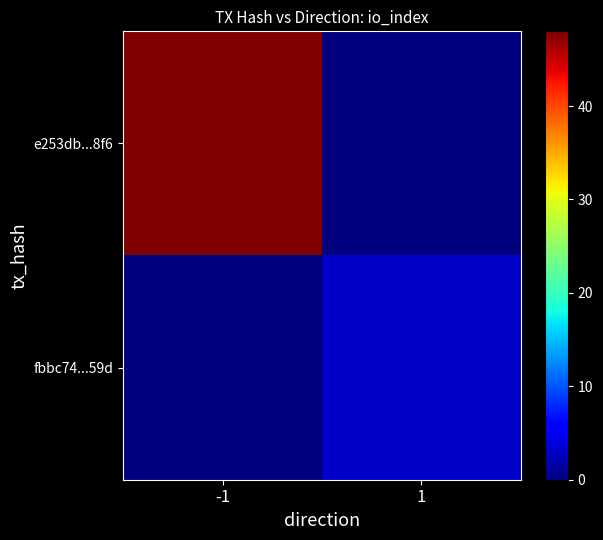

What is the spread (max minus min) of values at -1?

48